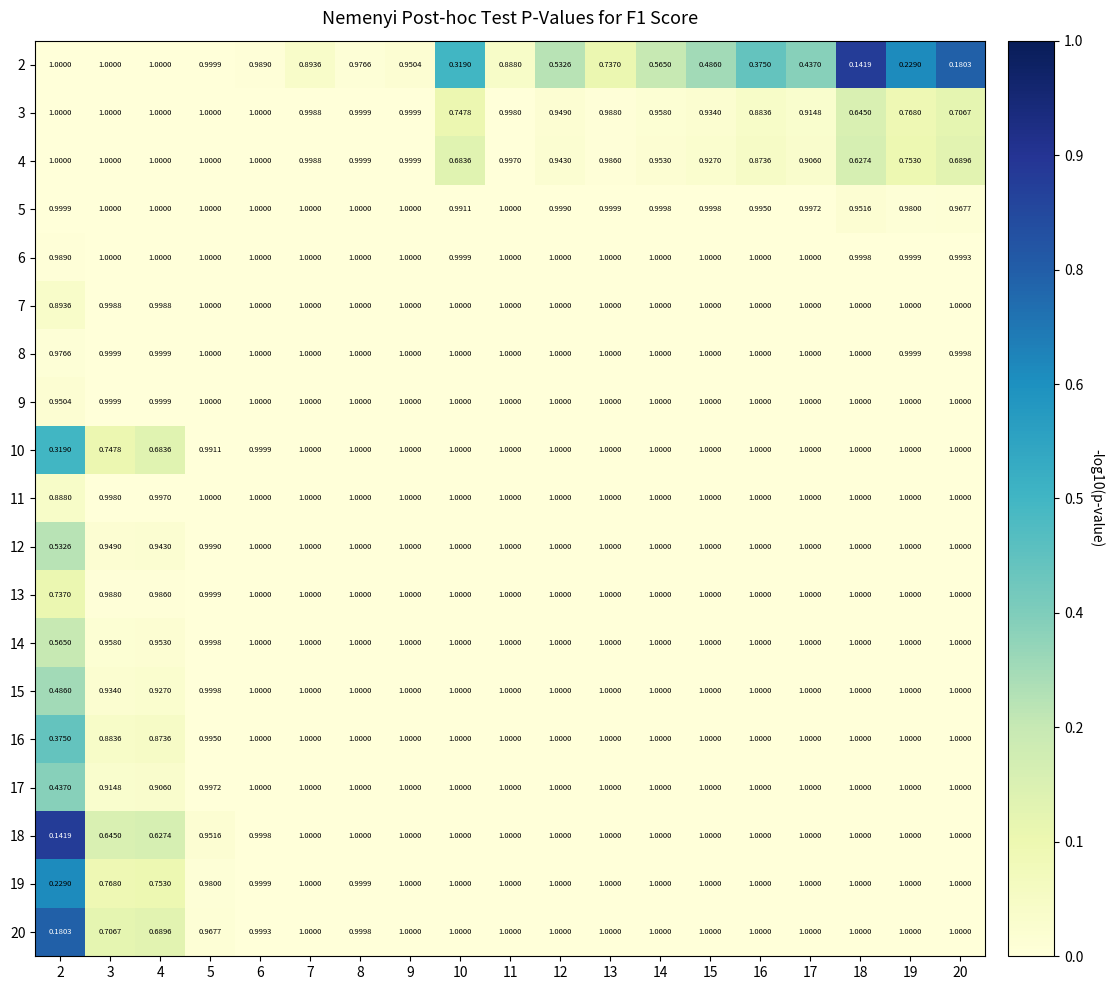

Is the value of 16 at 4 greater than the value of 5 at 14?

No